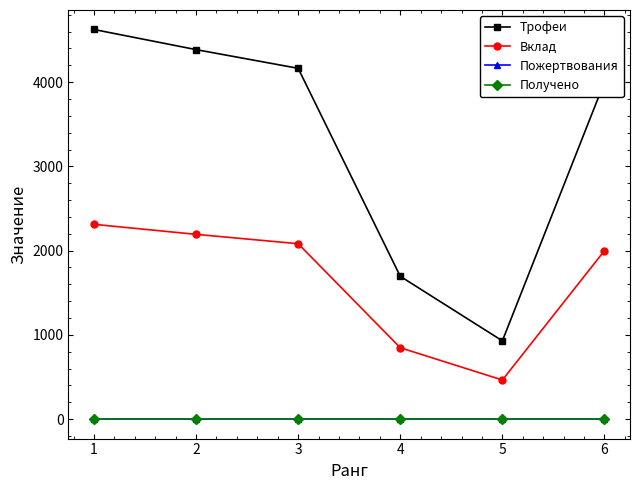

Is this an area chart (filled region under the line)?

No